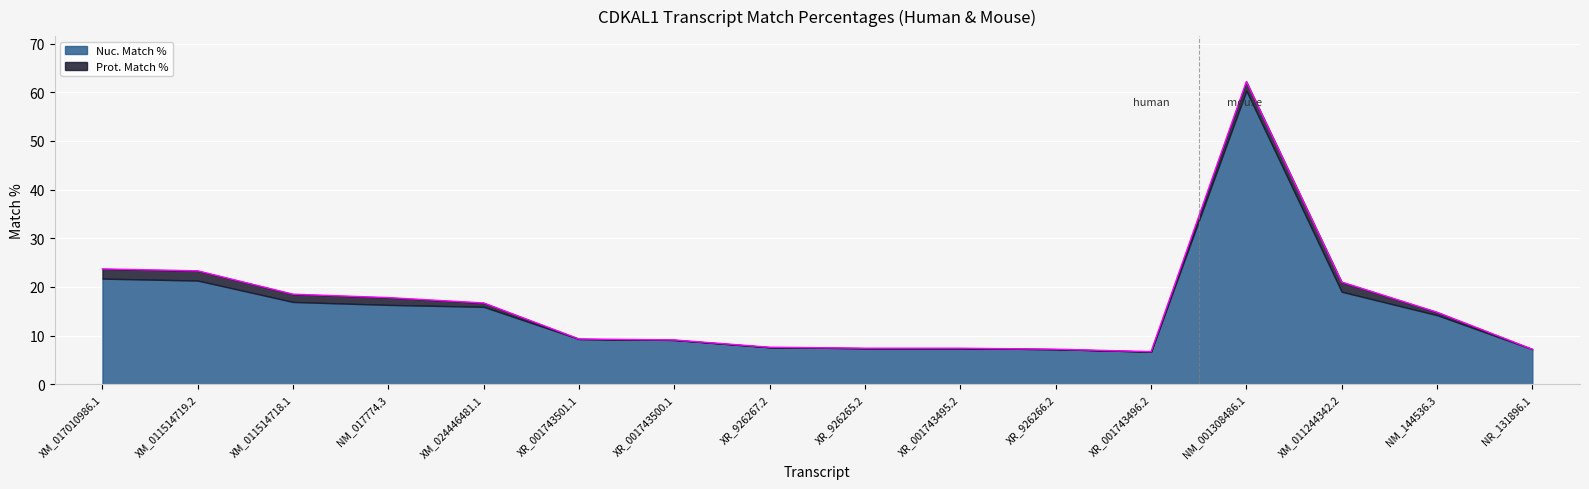

Which category has the highest value in the Nuc. Match % series?

NM_001308486.1